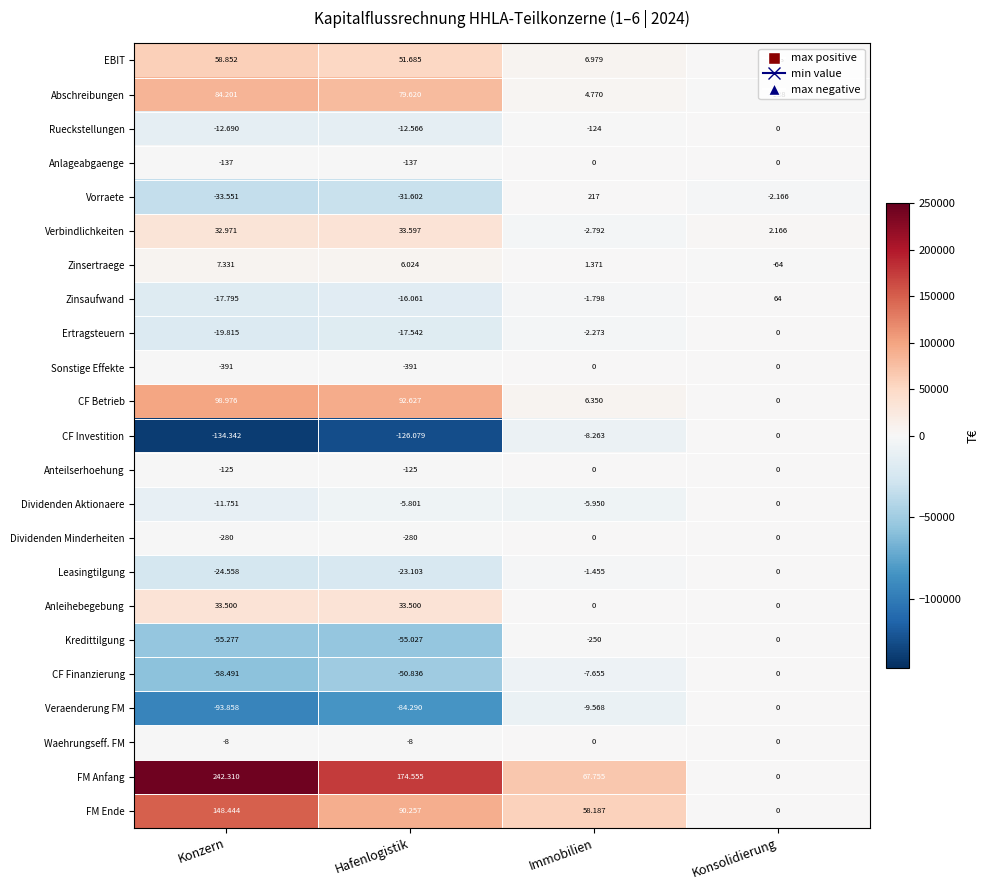

What is the smallest value displayed?

-134342